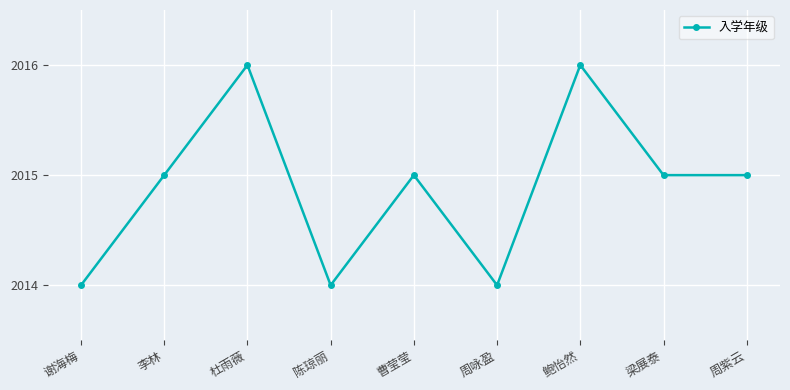

True or false: there are more than 0 points higher than both neighbors.

True